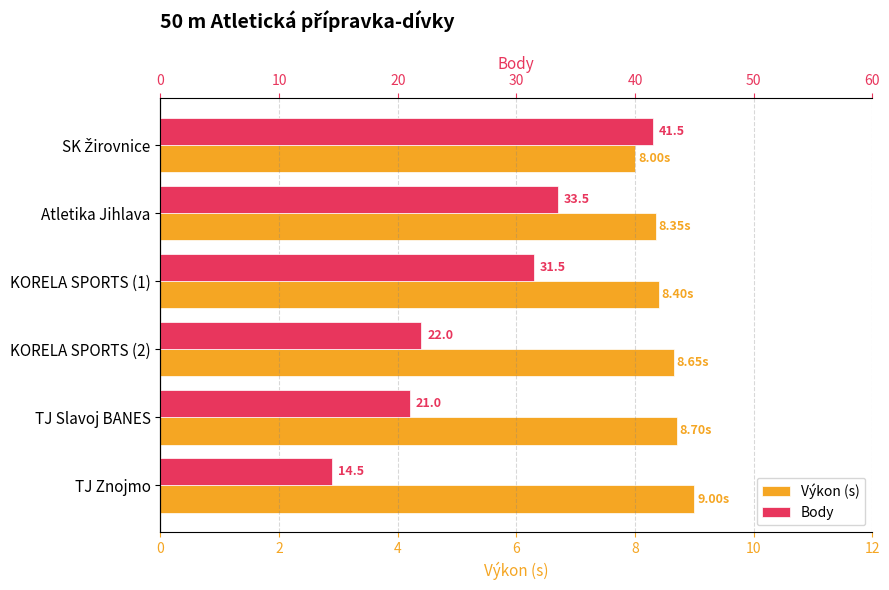

What is the difference between the highest and lowest values at TJ Slavoj BANES?

12.3